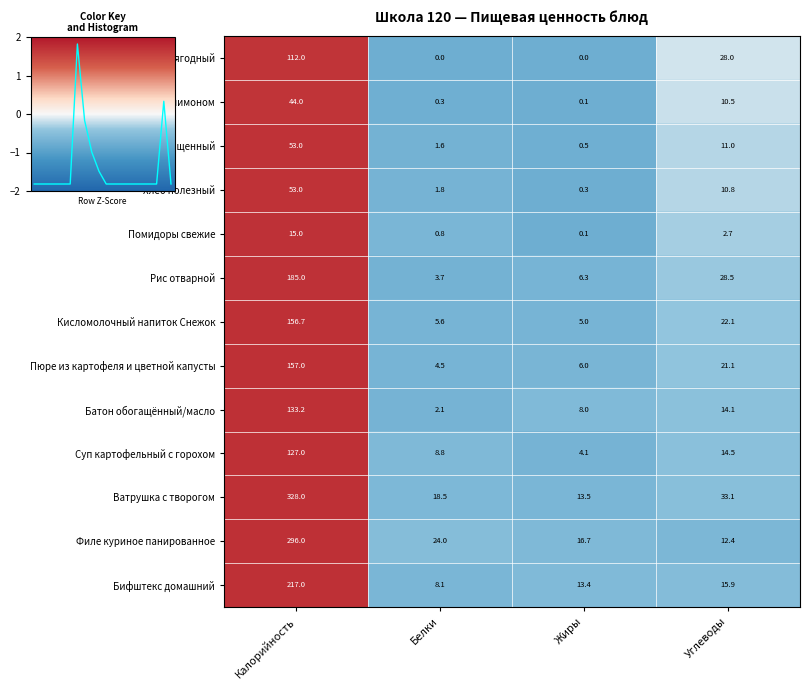

List the labels in order of Бифштекс домашний value, largest first.

Калорийность, Углеводы, Жиры, Белки